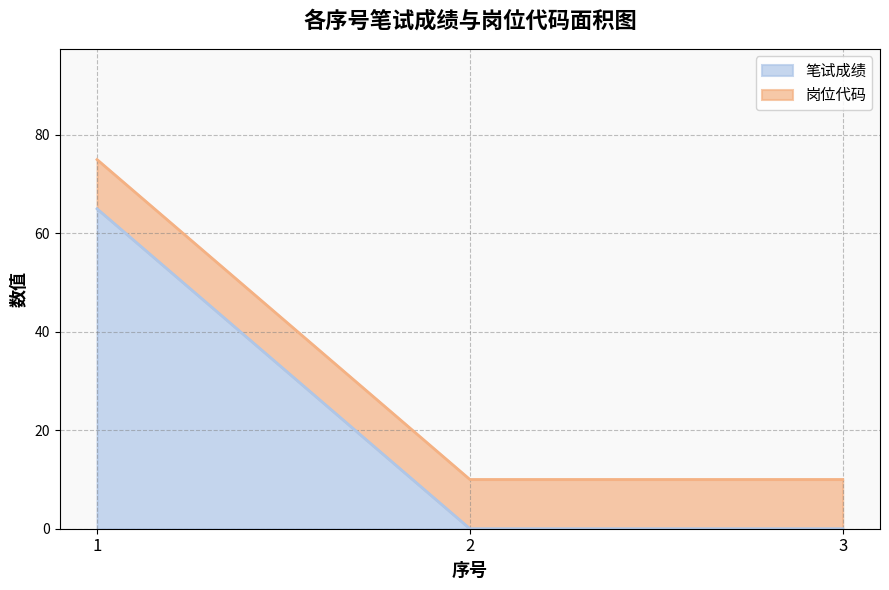

What is the total value across all series at 3?

10